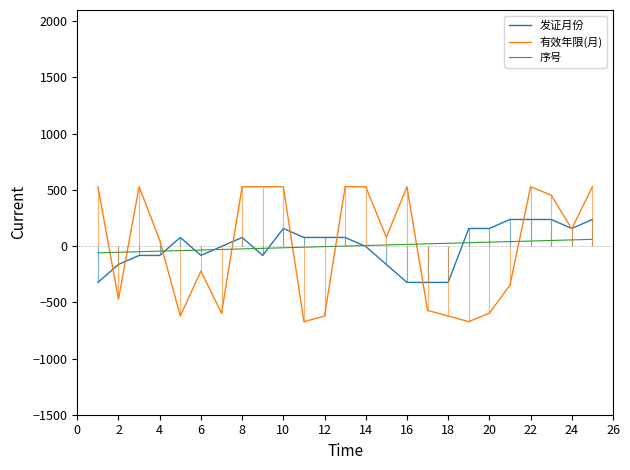

Which series ends up on top after the final intersection of 有效年限(月) and 序号?

有效年限(月)